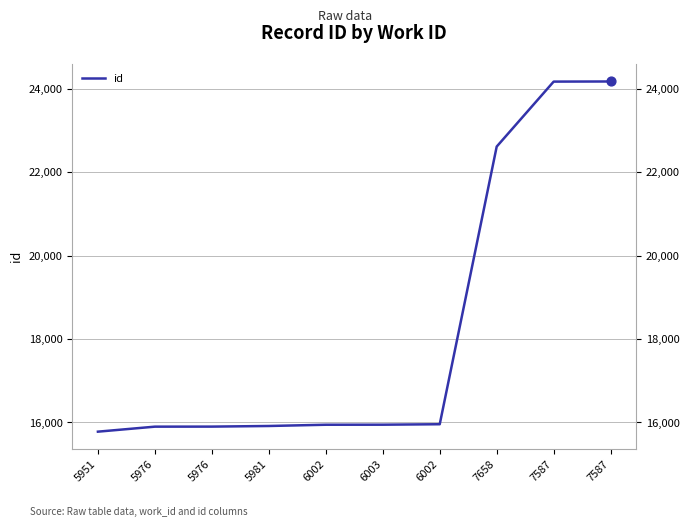

Approximately how many times larger is the value at 5976 compared to 5981?

1.0